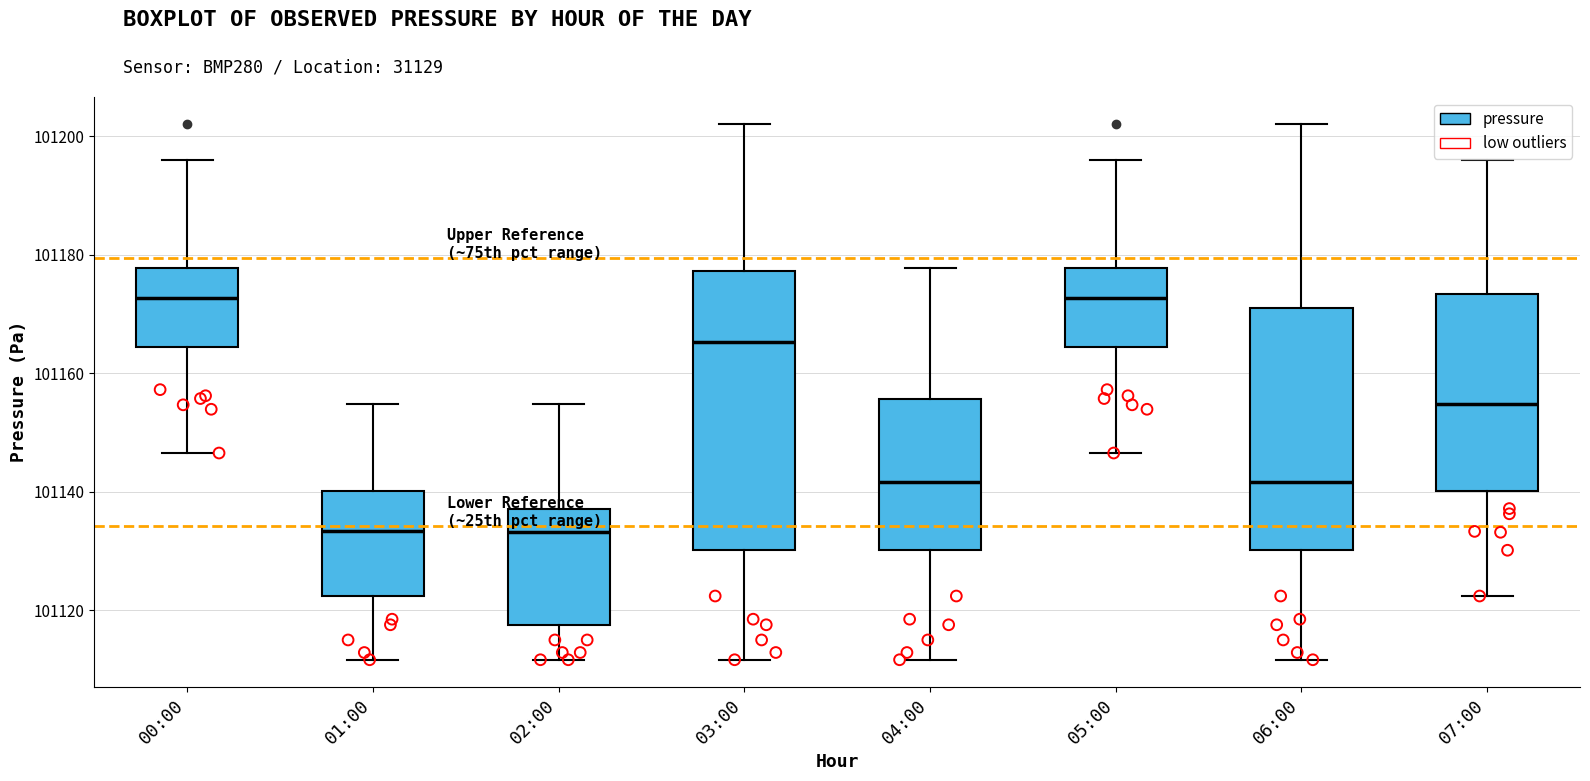

Reading left to right, transcribe this box plot: for each box, give where its median line is, the range the box spans, and where its two whiskers end, as read against the y-axis. The values are not printed on the chart, so give them approximately, as read against the axis.

00:00: median 101172, box 101164 to 101178, whiskers 101146 to 101196
01:00: median 101134, box 101122 to 101140, whiskers 101112 to 101154
02:00: median 101134, box 101118 to 101138, whiskers 101112 to 101154
03:00: median 101166, box 101130 to 101178, whiskers 101112 to 101202
04:00: median 101142, box 101130 to 101156, whiskers 101112 to 101178
05:00: median 101172, box 101164 to 101178, whiskers 101146 to 101196
06:00: median 101142, box 101130 to 101172, whiskers 101112 to 101202
07:00: median 101154, box 101140 to 101174, whiskers 101122 to 101196